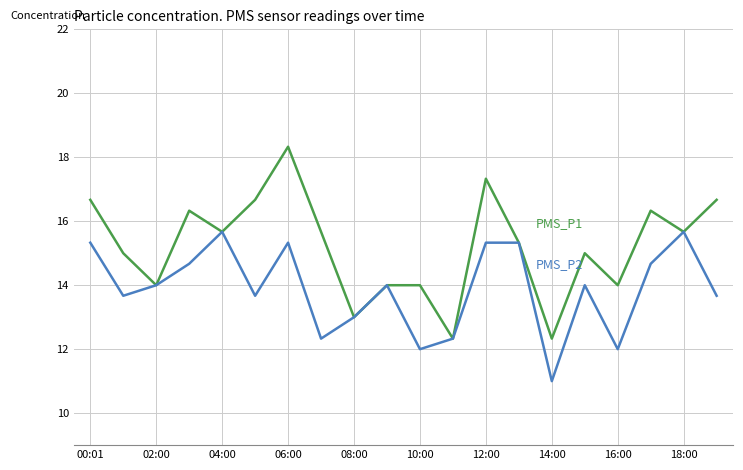

Does the chart display data point markers on the line(s)?

No